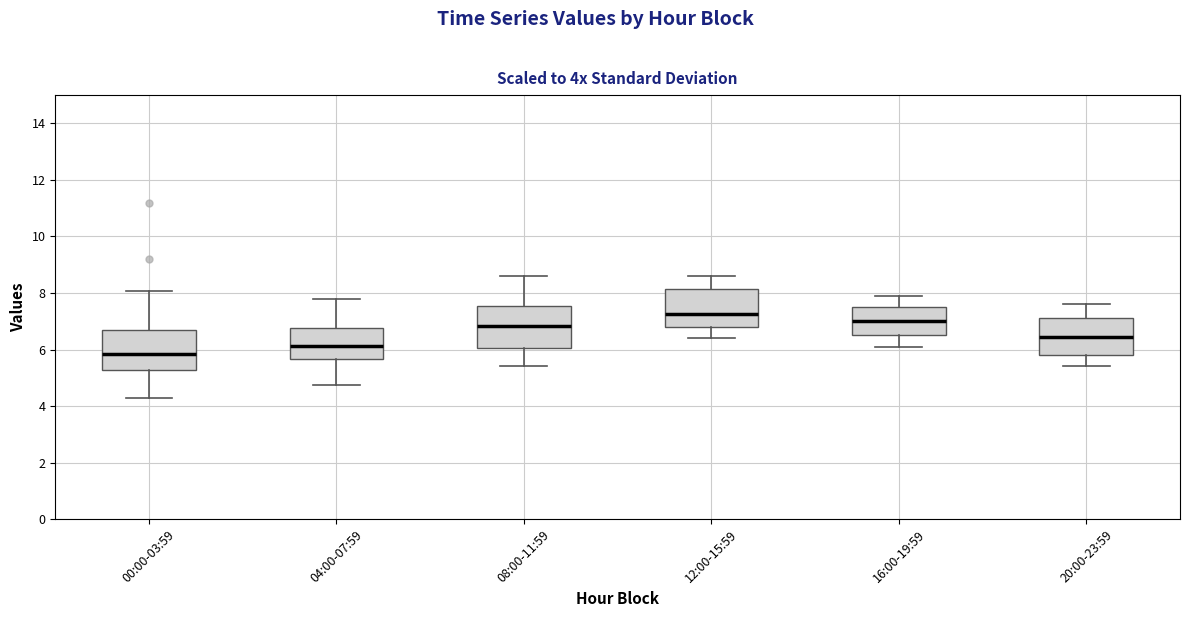

Reading left to right, read every box against the y-axis: the position of its median line, the range the box covers, and the ends of its whiskers. The values are not printed on the chart, so give them approximately, as read against the axis.

00:00-03:59: median 5.8, box 5.2 to 6.6, whiskers 4.4 to 8.0
04:00-07:59: median 6.2, box 5.6 to 6.8, whiskers 4.8 to 7.8
08:00-11:59: median 6.8, box 6.0 to 7.6, whiskers 5.4 to 8.6
12:00-15:59: median 7.2, box 6.8 to 8.2, whiskers 6.4 to 8.6
16:00-19:59: median 7.0, box 6.6 to 7.6, whiskers 6.2 to 8.0
20:00-23:59: median 6.4, box 5.8 to 7.2, whiskers 5.4 to 7.6